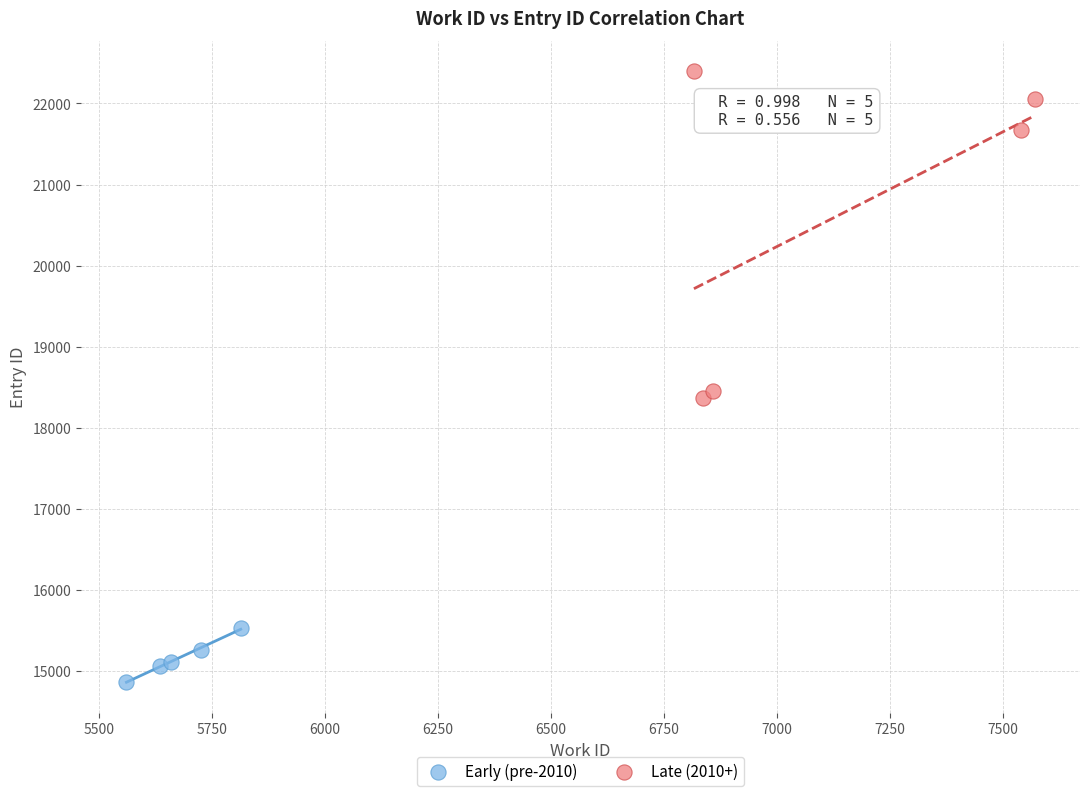

Which series contains the lowest Y value?

Early (pre-2010)